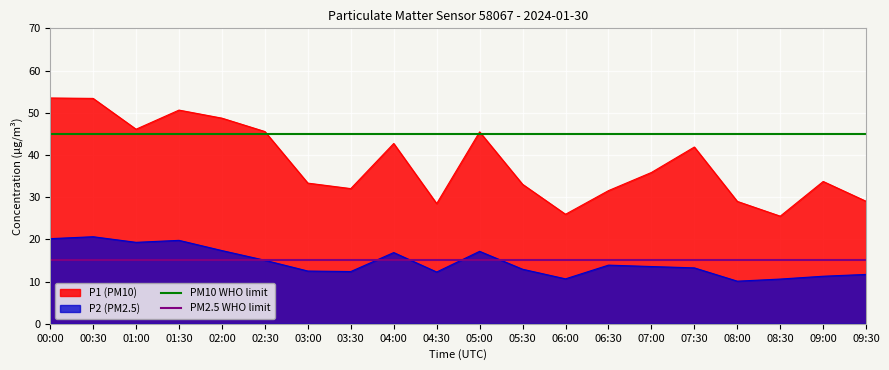

How many distinct data groups are displayed?

2